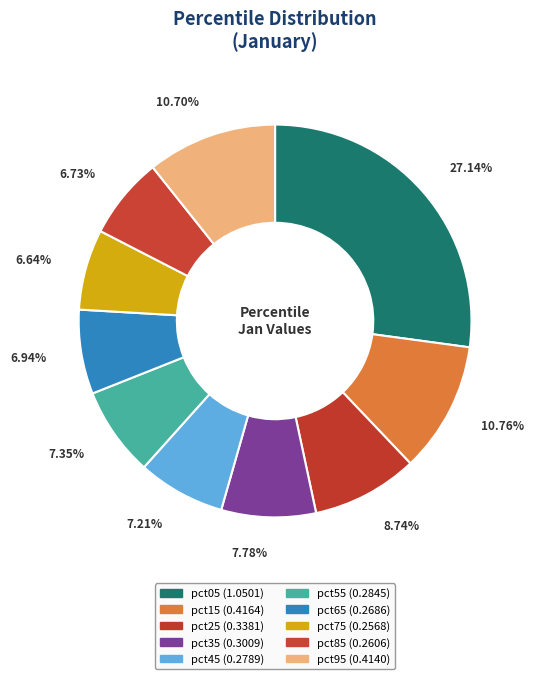

How many slices are in this pie chart?

10